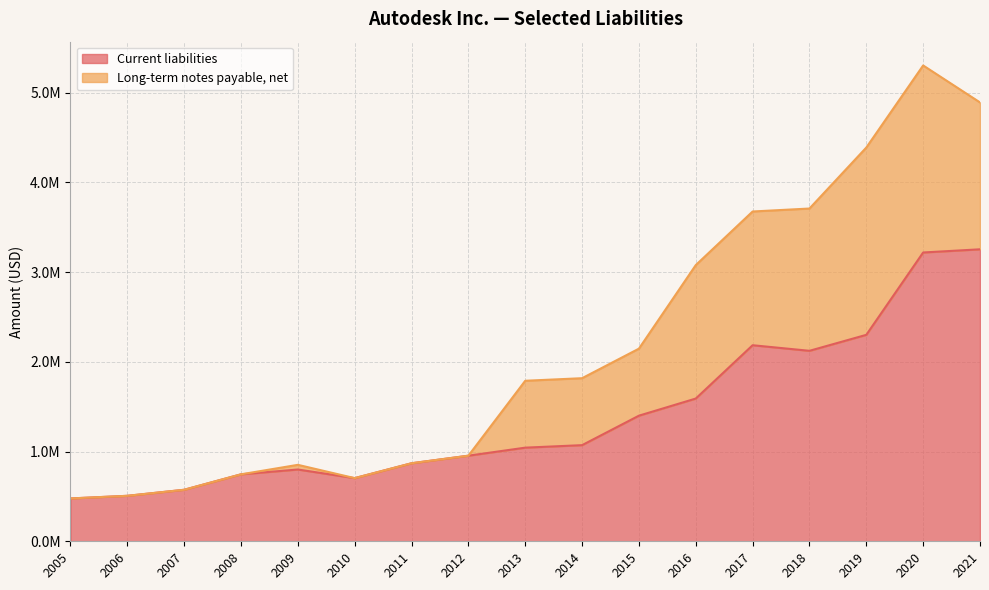

At which label is the value closest to 1866084?

2018